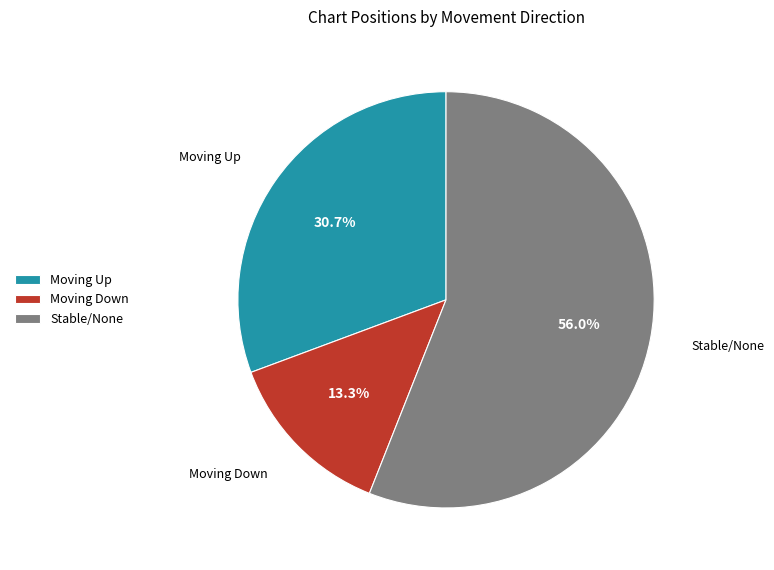

How many slices are in this pie chart?

3